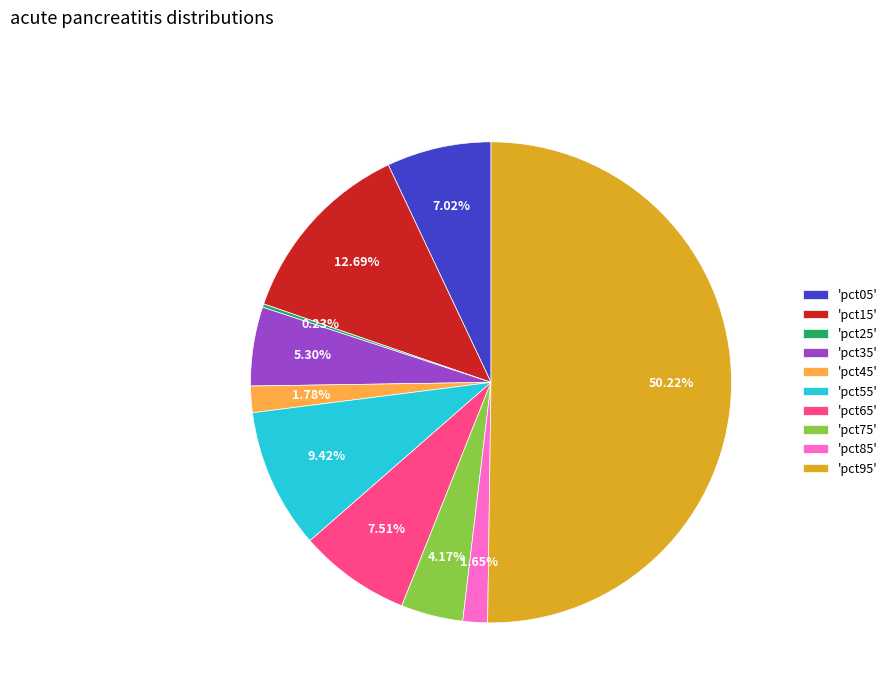

Between 'pct15' and 'pct65', which is larger?

'pct15'